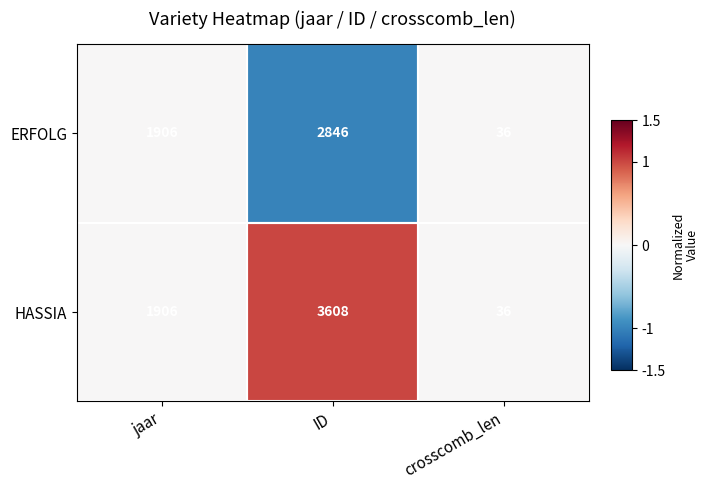

The value of HASSIA at ID is 5209. True or false?

False